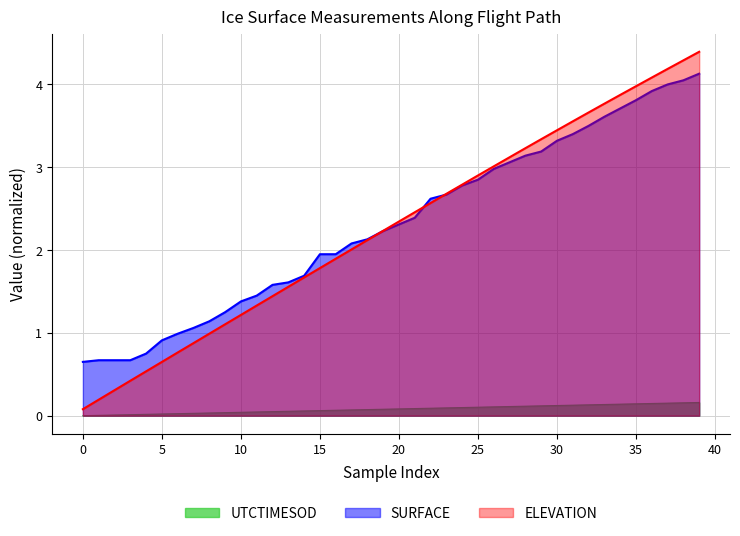

How many lines are shown in the chart?

3